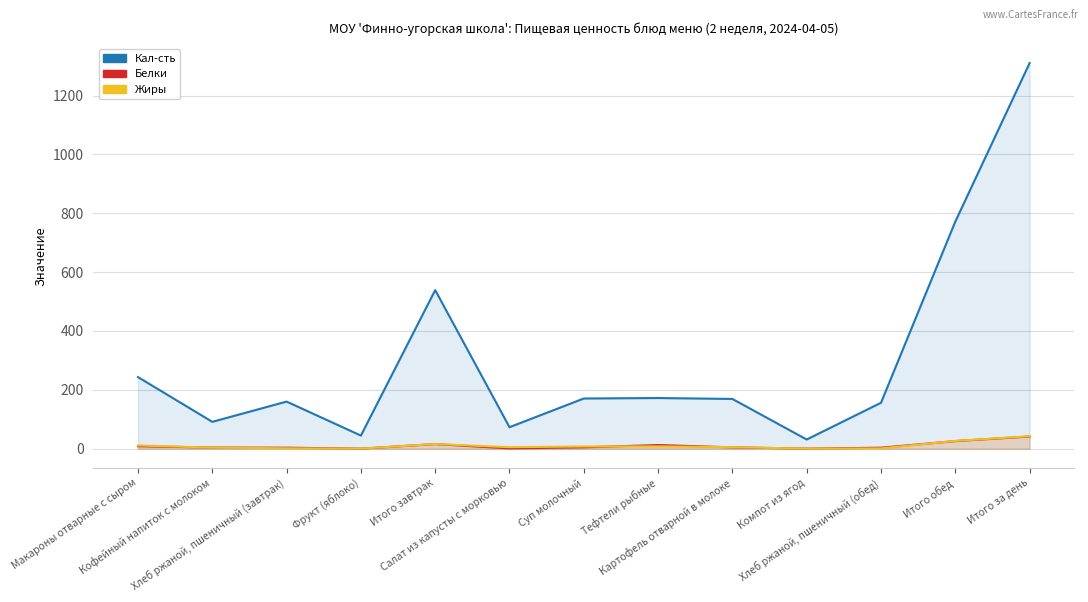

Which series has the largest total across all categories?

Кал-сть